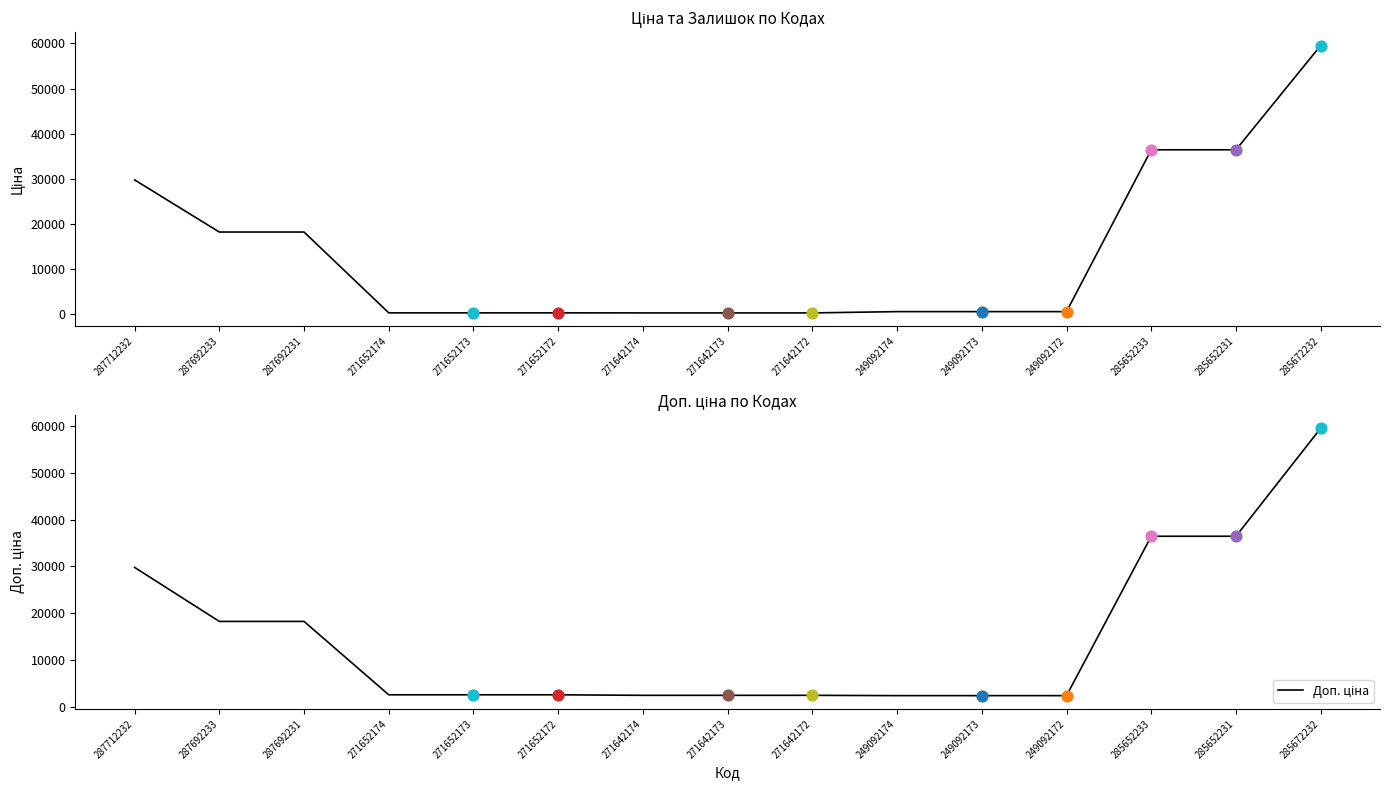

Which series contains the highest Y value?

Ціна